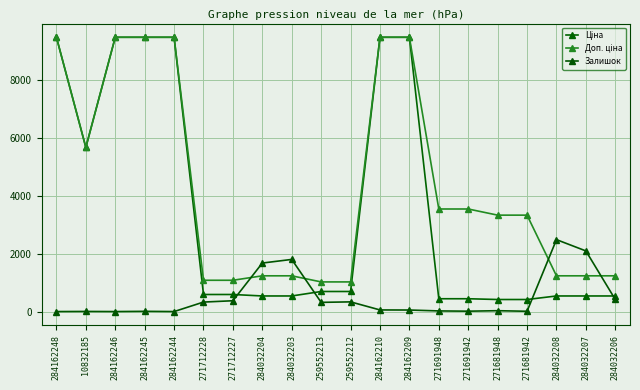

What value does the Доп. ціна series have at 284162244?

9480.1